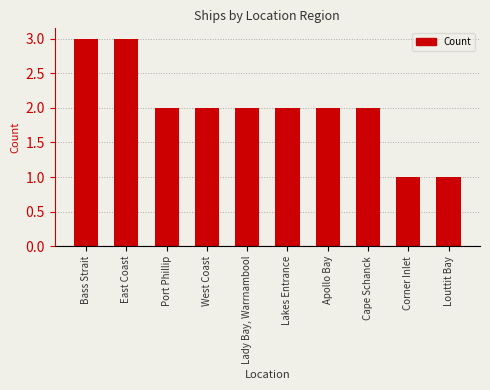

At which label does the data first exceed 2?

Bass Strait